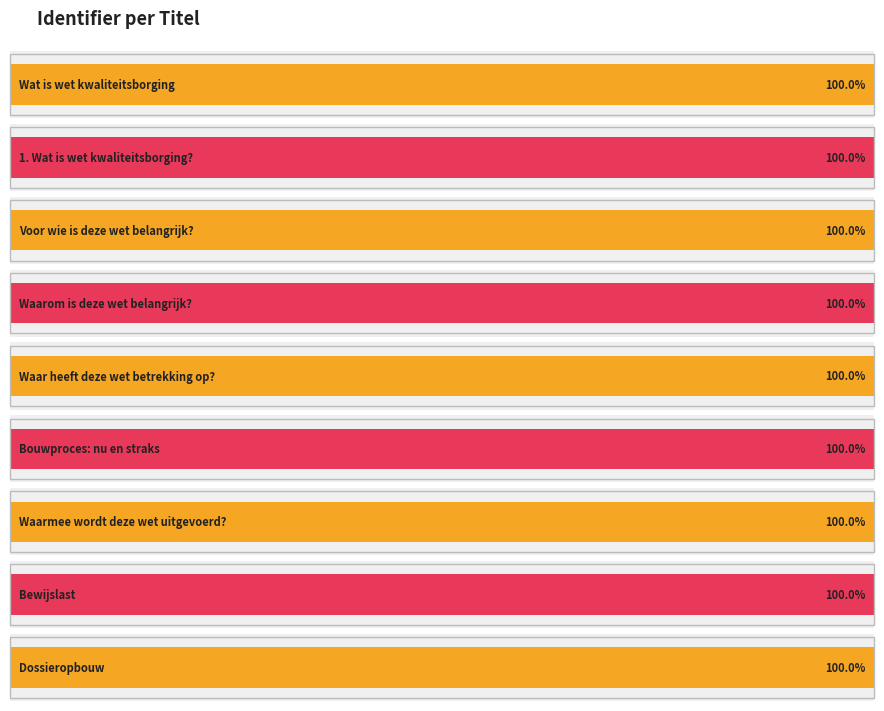

Rank the categories by value from highest to lowest.

Dossieropbouw, Bewijslast, Bouwproces: nu en straks, 1. Wat is wet kwaliteitsborging?, Waarmee wordt deze wet uitgevoerd?, Waar heeft deze wet betrekking op?, Waarom is deze wet belangrijk?, Voor wie is deze wet belangrijk?, Wat is wet kwaliteitsborging